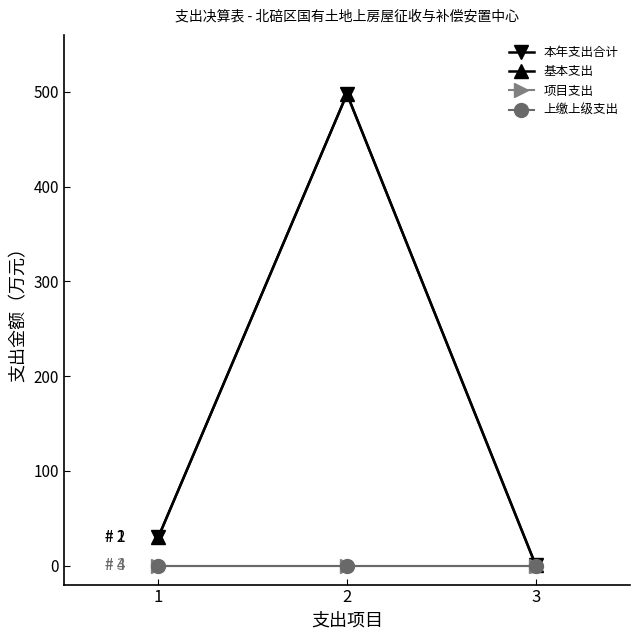

At which label does 基本支出 first exceed 29?

1